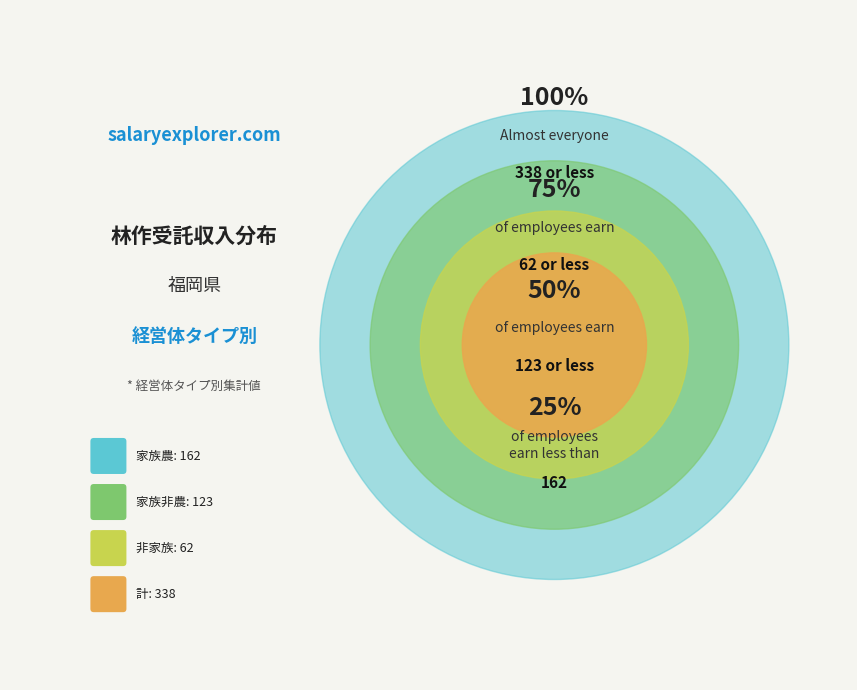

To the nearest percent, what is the average slice percentage?

25%